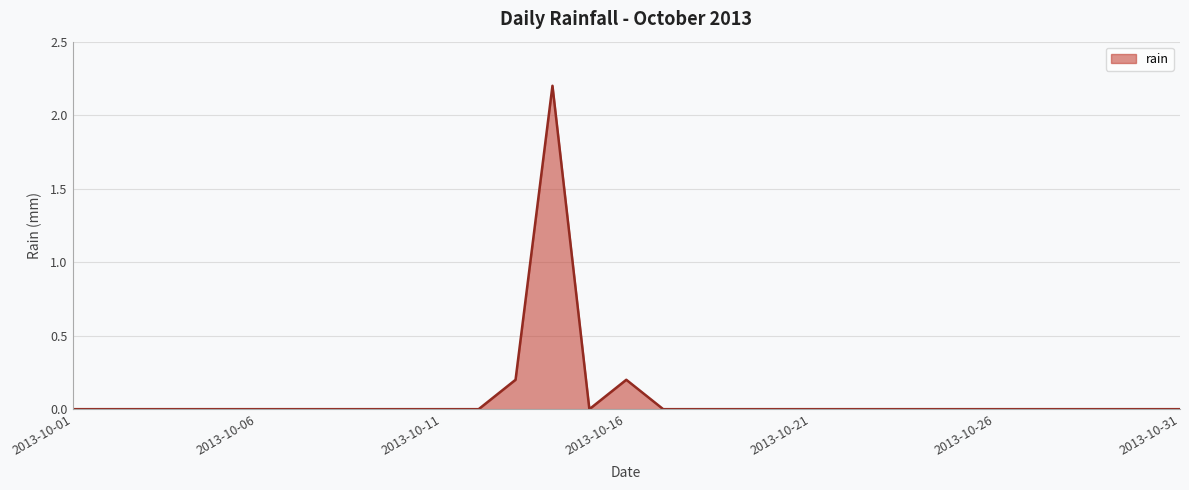

What is the greatest value displayed?

2.2